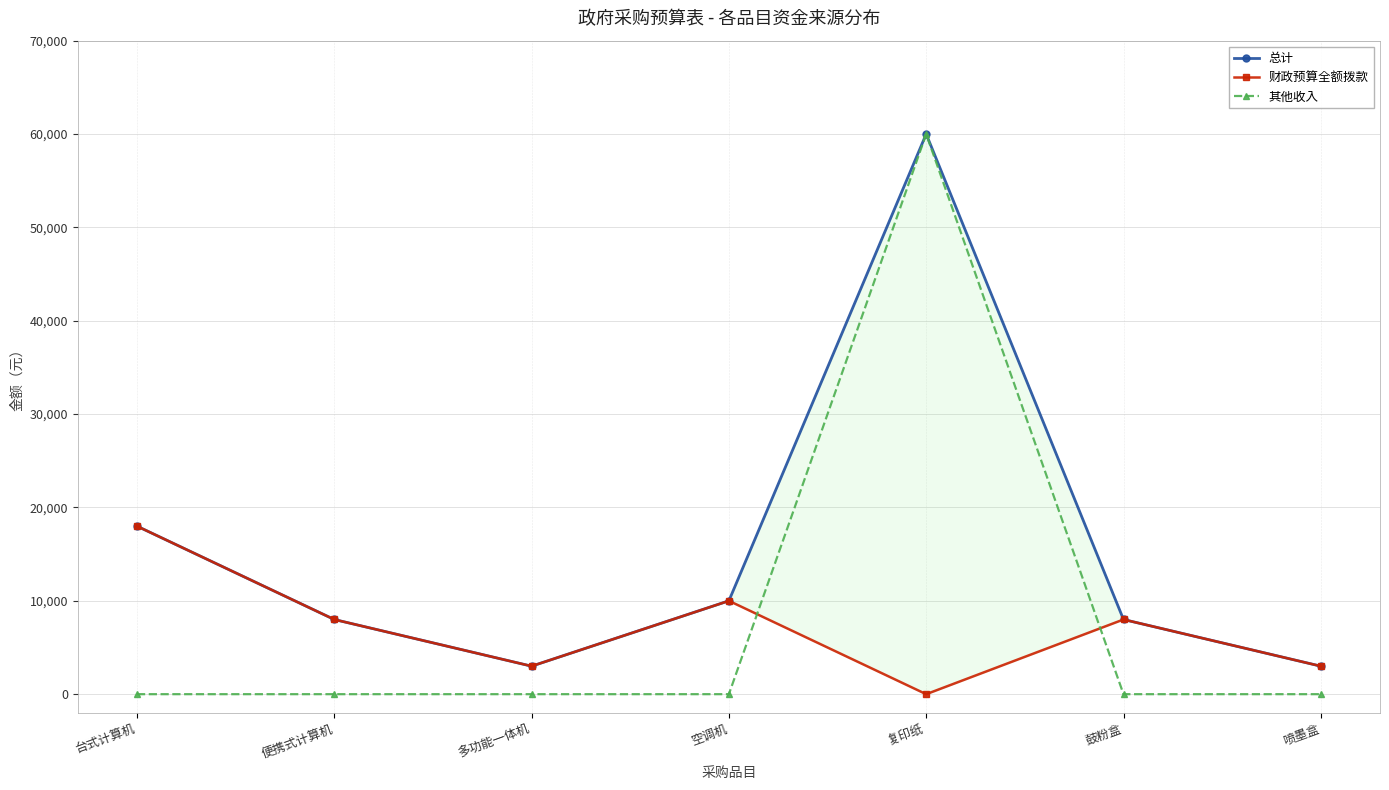

List the series in order of their overall mean, lowest first.

财政预算全额拨款, 其他收入, 总计